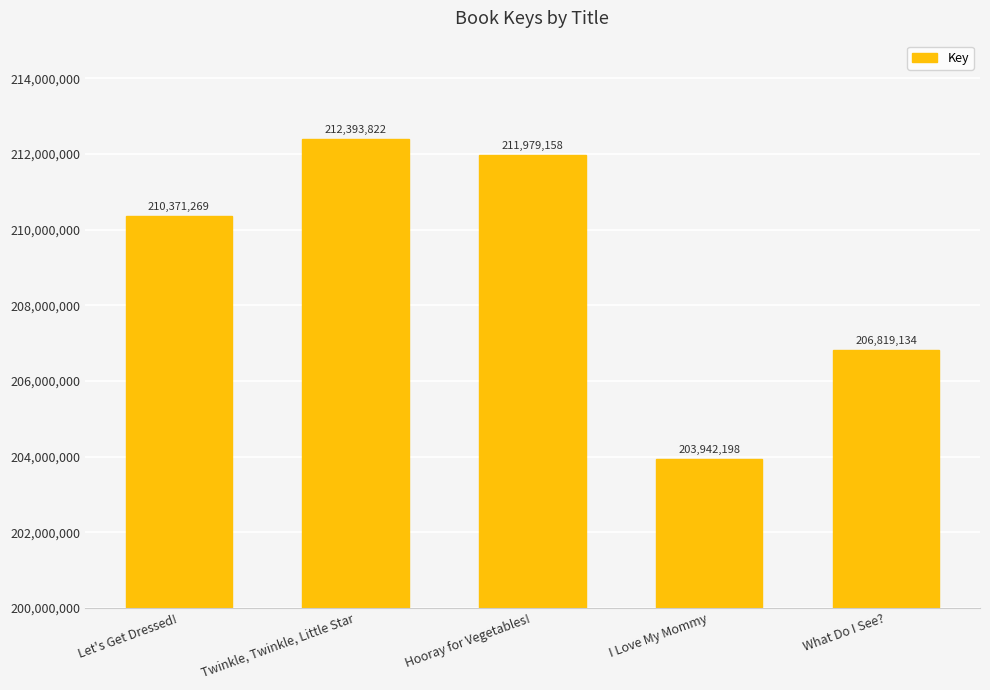

Are the bars grouped side by side (vs. stacked)?

No